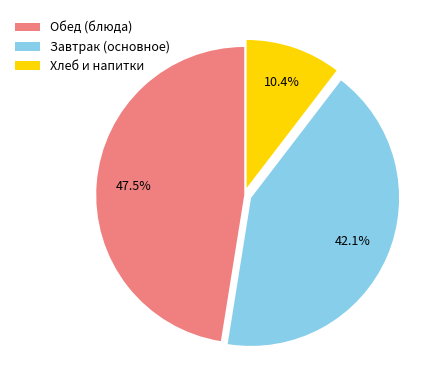

To the nearest percent, what is the average slice percentage?

33%